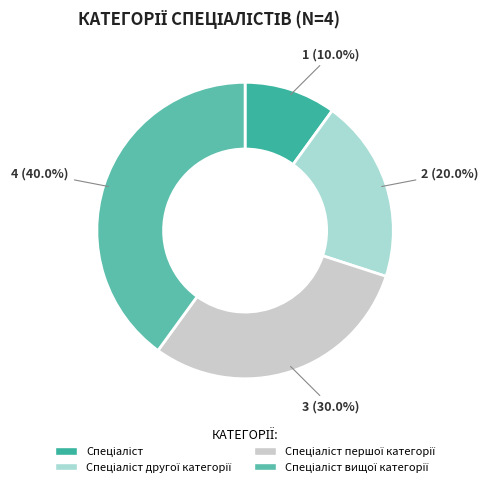

How many slices are in this pie chart?

4